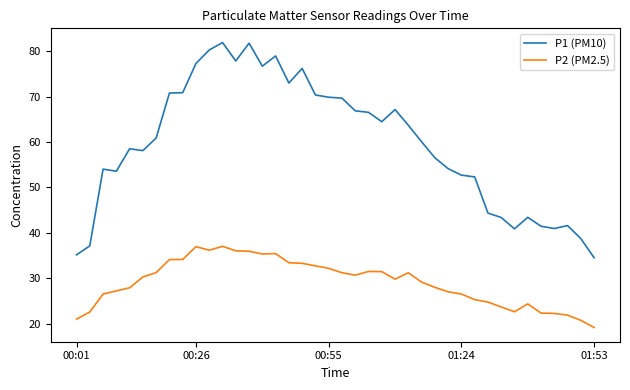

Rank the series by their average value, from highest to lowest.

P1 (PM10), P2 (PM2.5)